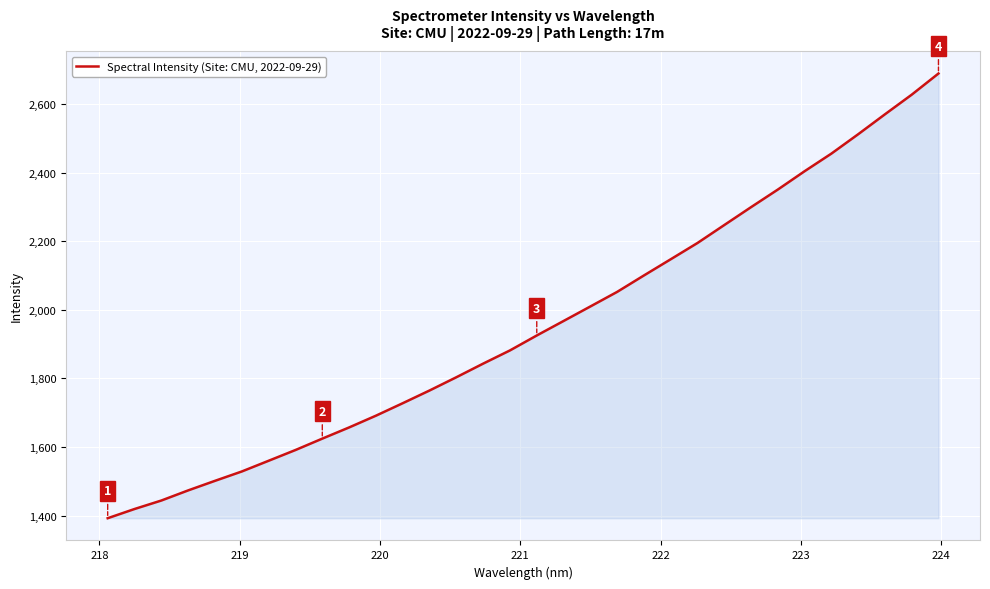

Reading right to left, extract all data points from this chart.

2690.0	2628.2	2570.9	2512.8	2456.3	2404.9	2351.3	2300.0	2247.7	2195.4	2147.9	2100.6	2052.6	2010.1	1967.7	1925.4	1881.8	1843.3	1803.5	1764.8	1727.8	1691.3	1657.0	1624.4	1591.2	1559.8	1528.5	1501.2	1473.3	1443.7	1419.0	1392.1